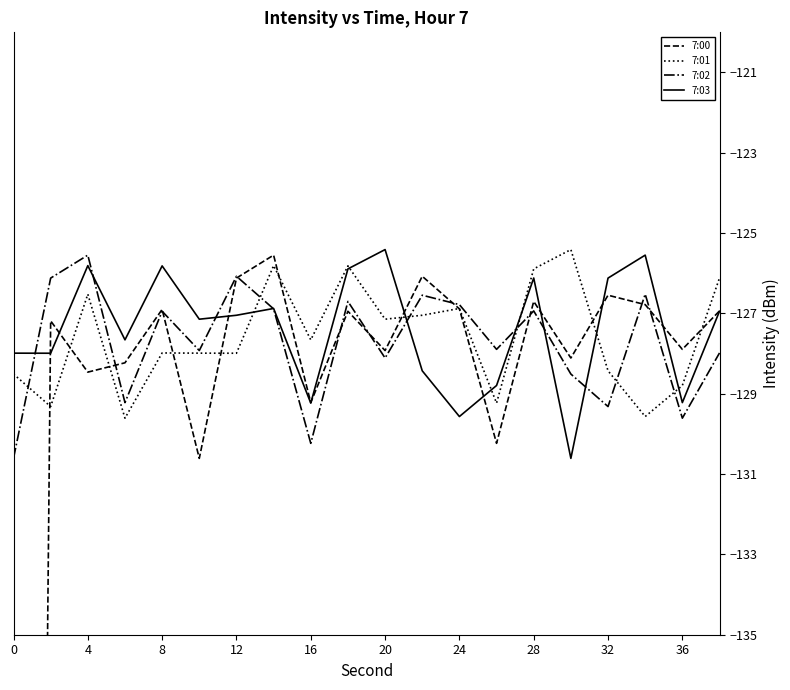

What is the highest value of the 7:01 series?

-125.4